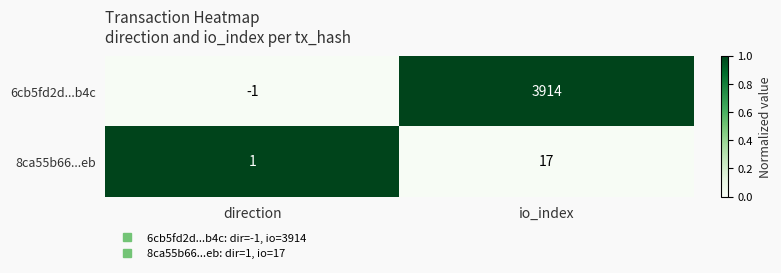

Which series has the largest range (max minus min)?

6cb5fd2d...b4c